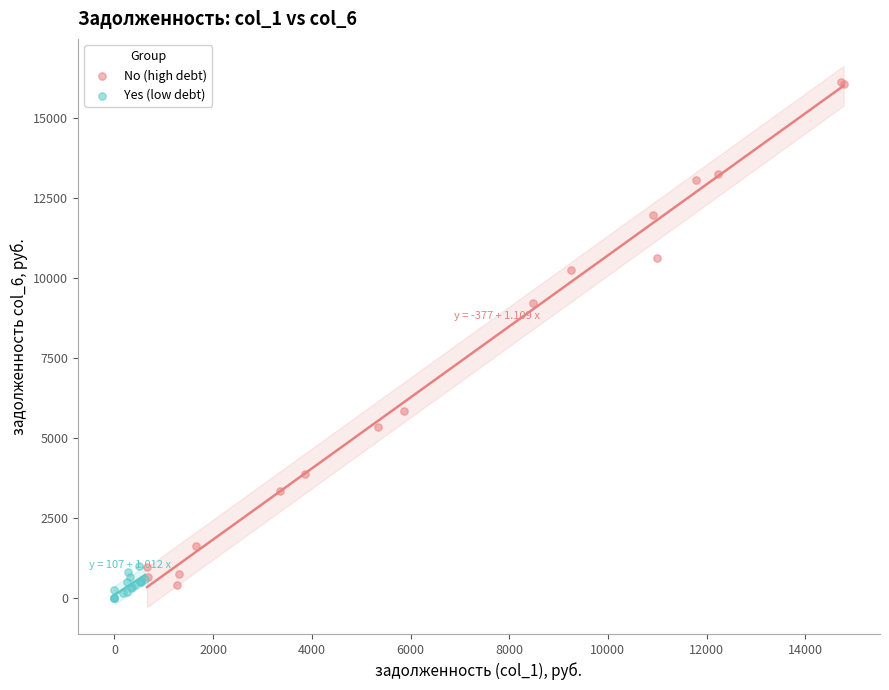

Which series contains the highest Y value?

No (high debt)